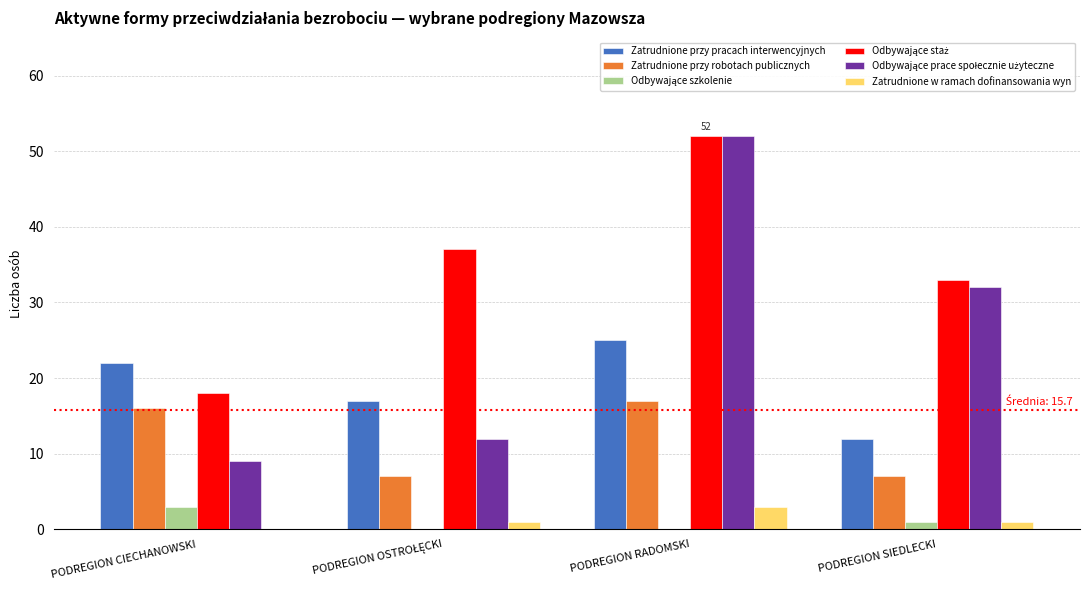

At which category is the sum across all series the highest?

PODREGION RADOMSKI